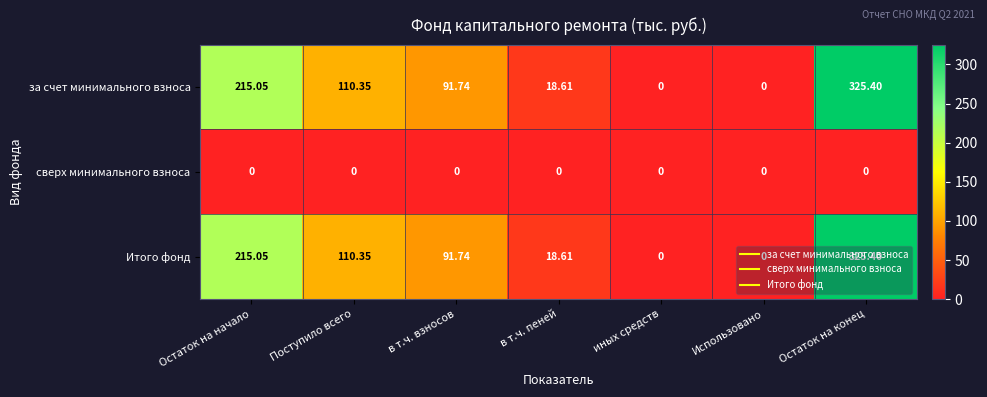

Where does the за счет минимального взноса series first go above 91?

Остаток на начало